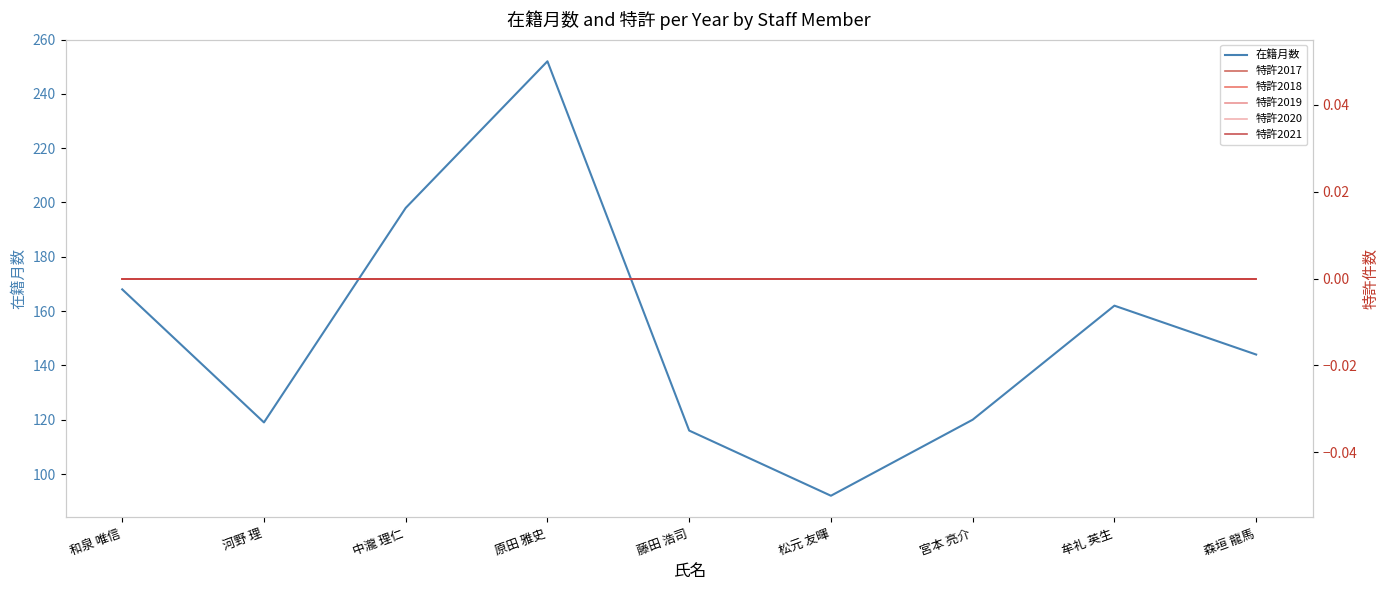

Which series changed the most between 牟礼 英生 and 森垣 龍馬?

在籍月数